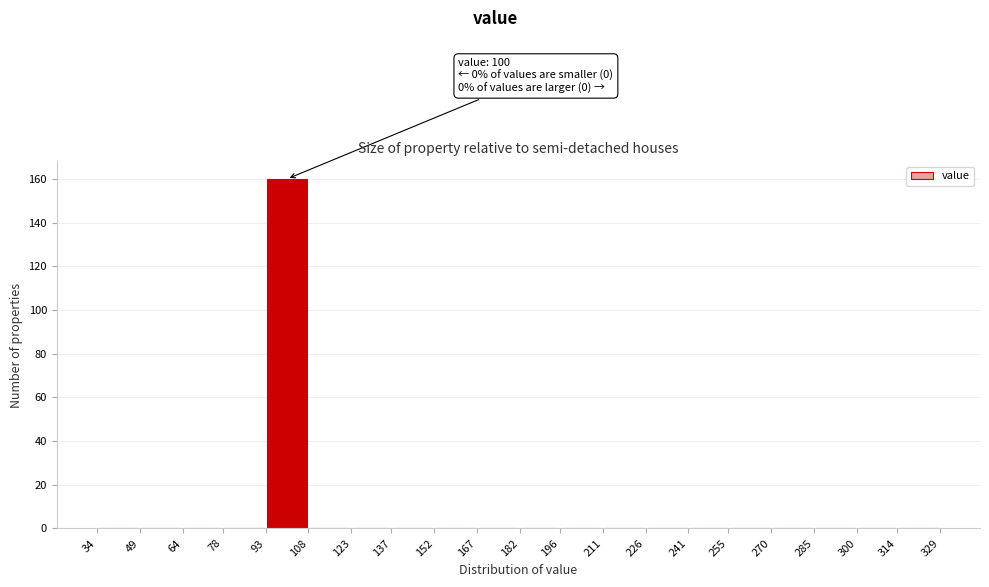

Over which range of the x-axis is the bar tallest?

93 to 108